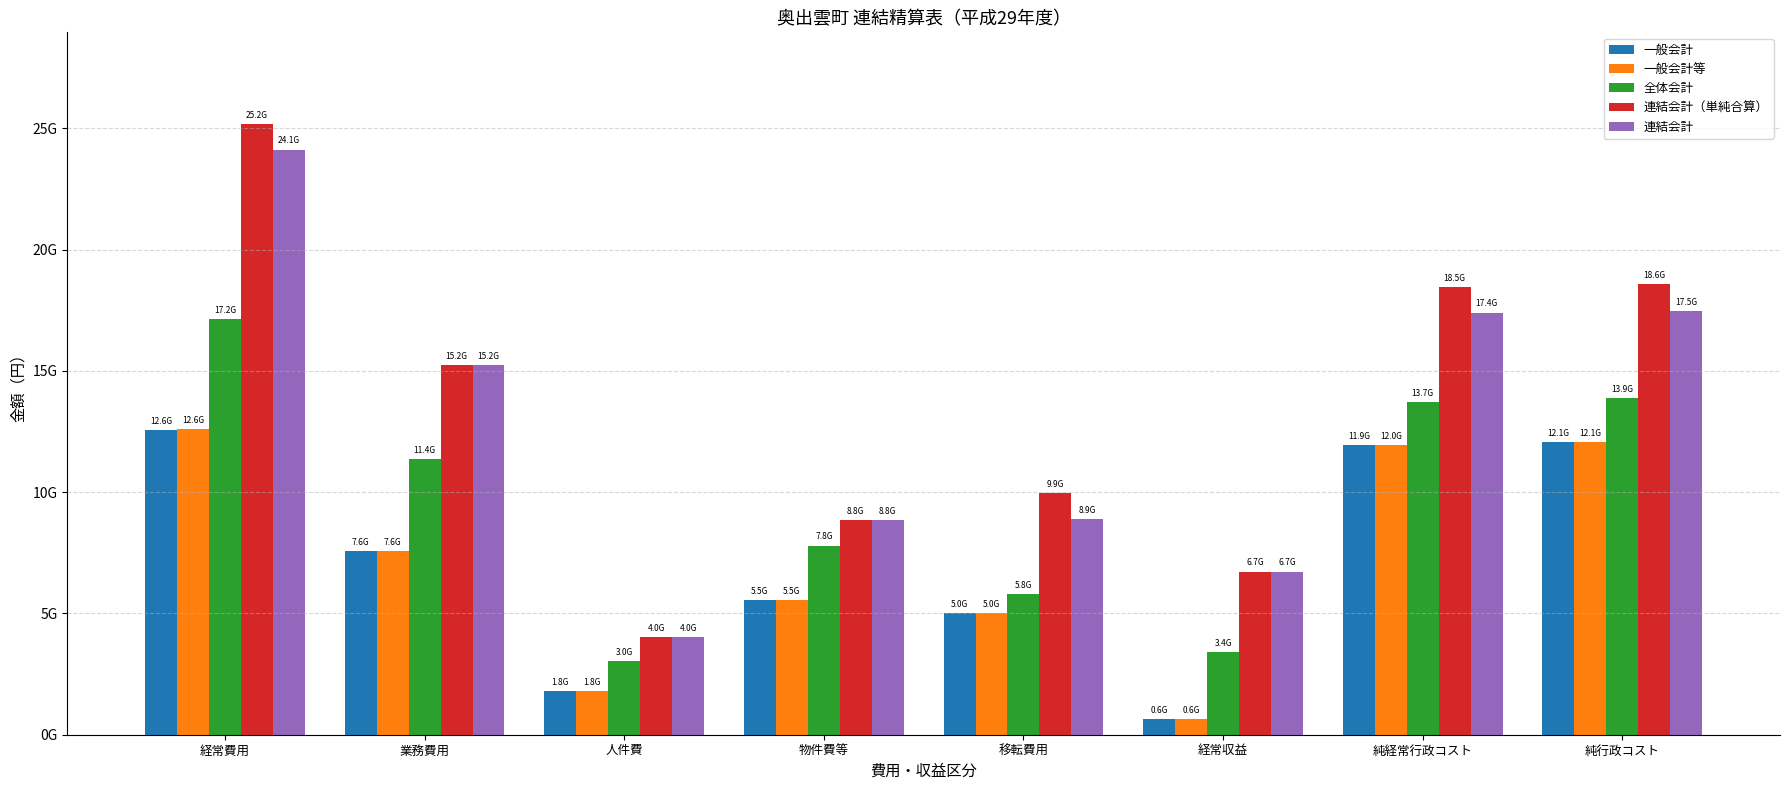

Which series has the largest range (max minus min)?

連結会計（単純合算）